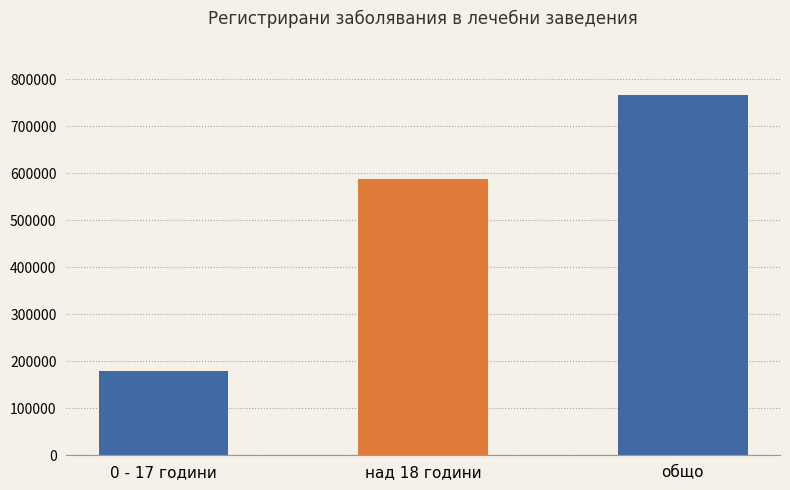

Rank the categories by value from highest to lowest.

общо, над 18 години, 0 - 17 години